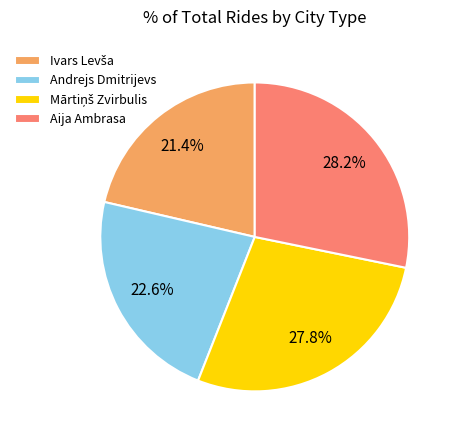

Approximately how many times larger is the value at Aija Ambrasa compared to Andrejs Dmitrijevs?

1.2